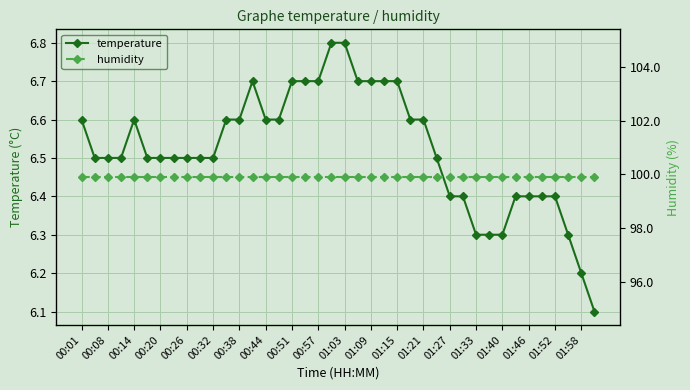

At which label is temperature closest to 6?

39